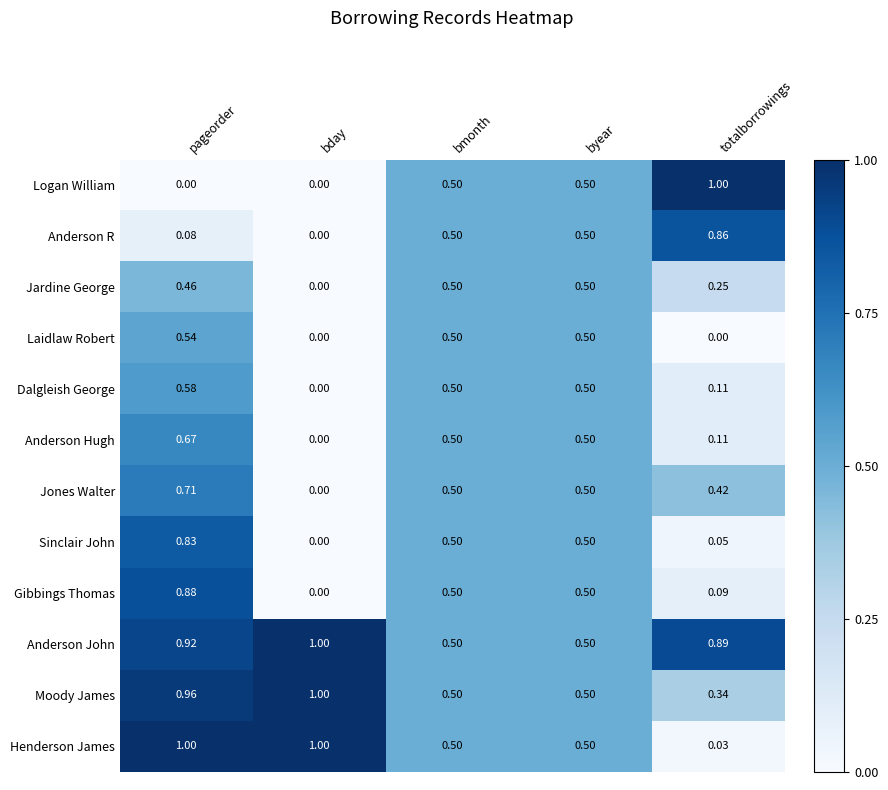

Count the number of categories in the chart.

5